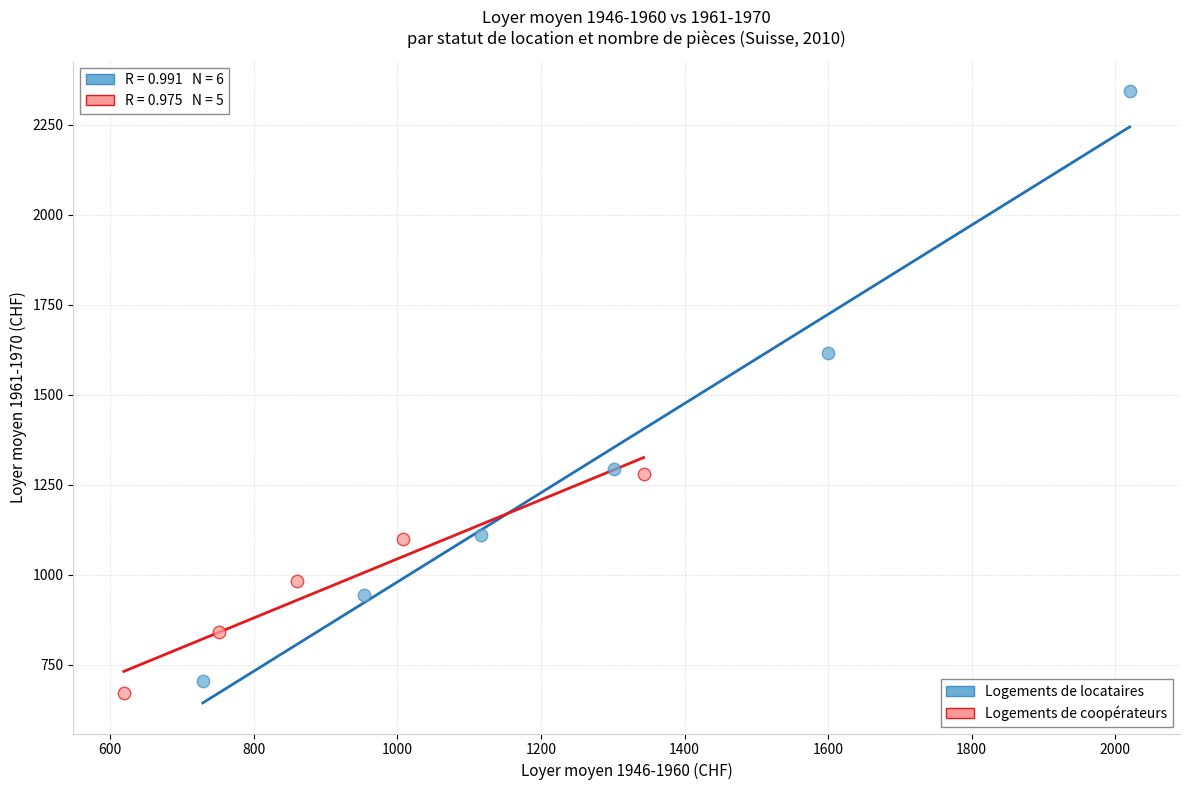

Which series has the widest spread of Y values?

Logements de locataires